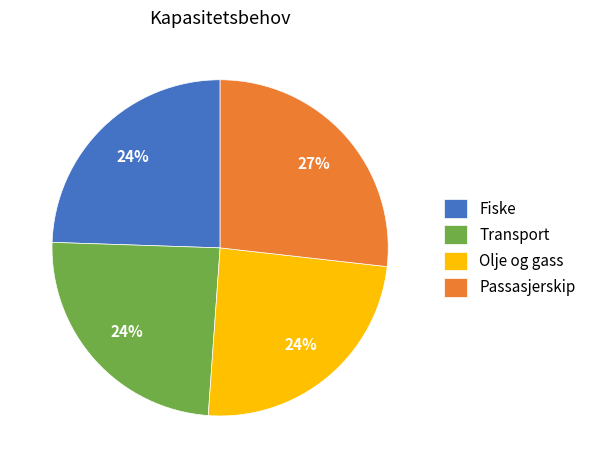

Does Olje og gass represent more than half of the total?

No